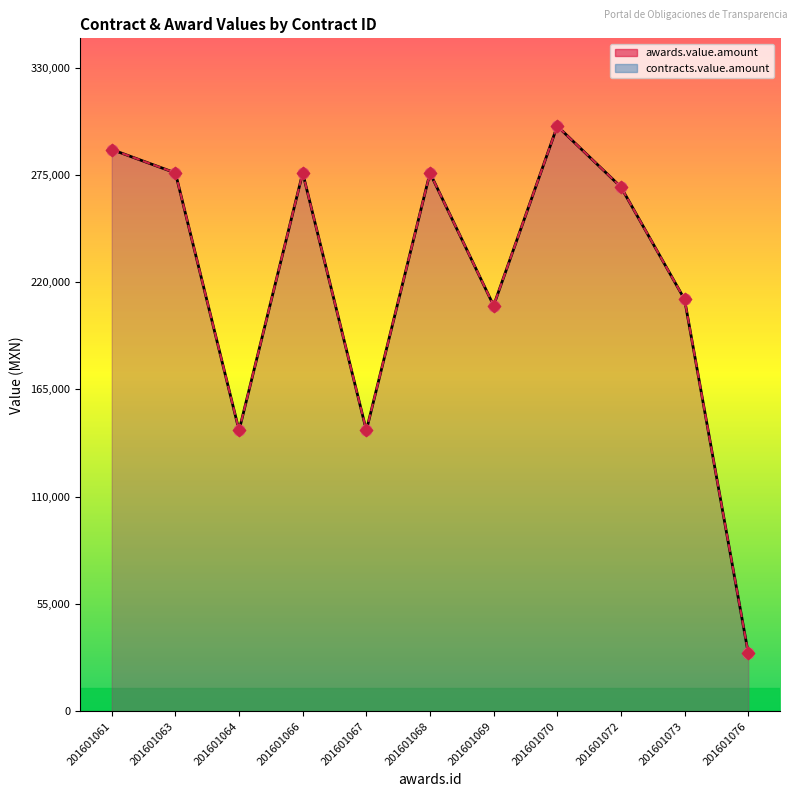

Which series has the largest total across all categories?

awards.value.amount line